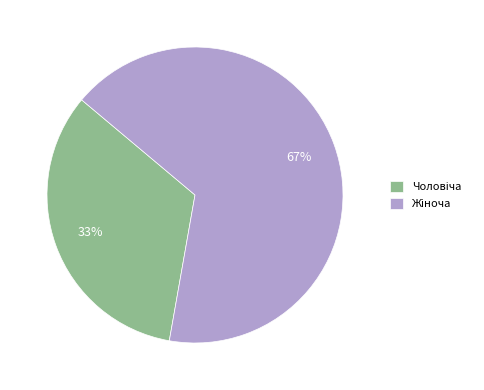

Is there a majority slice in this chart?

Yes